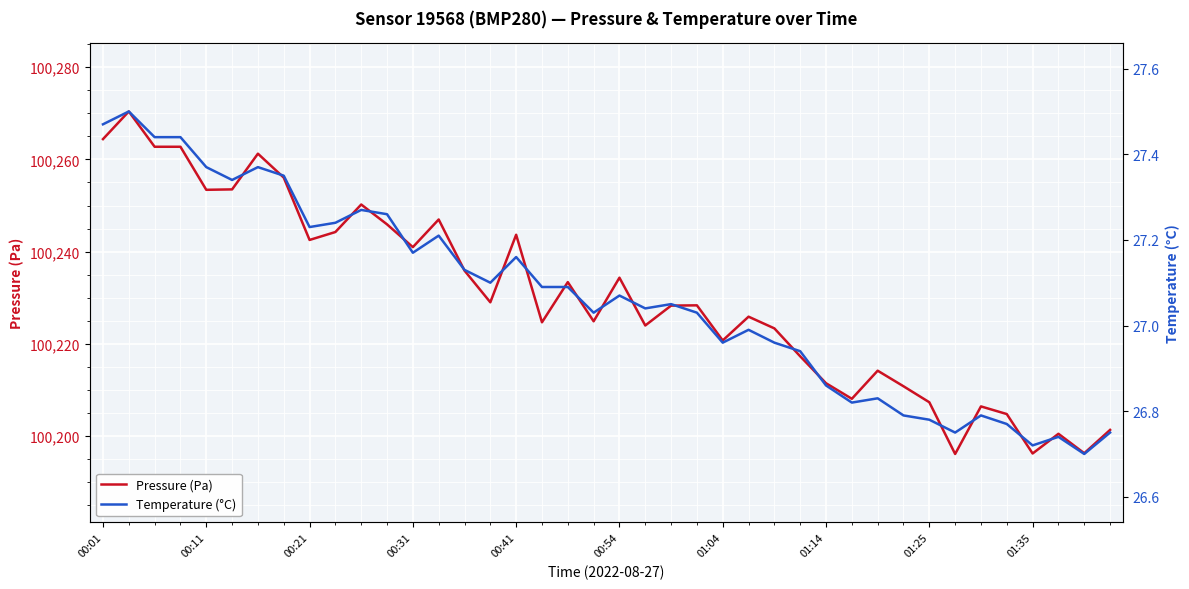

What is the sum of all Temperature (°C) values?

1082.6